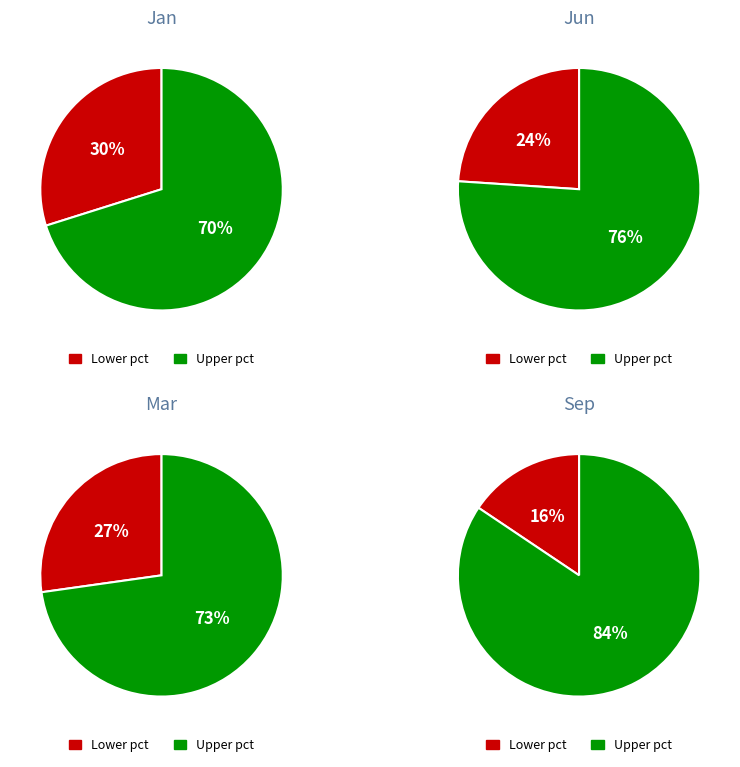

Does mar_values account for over 50% of the chart?

No